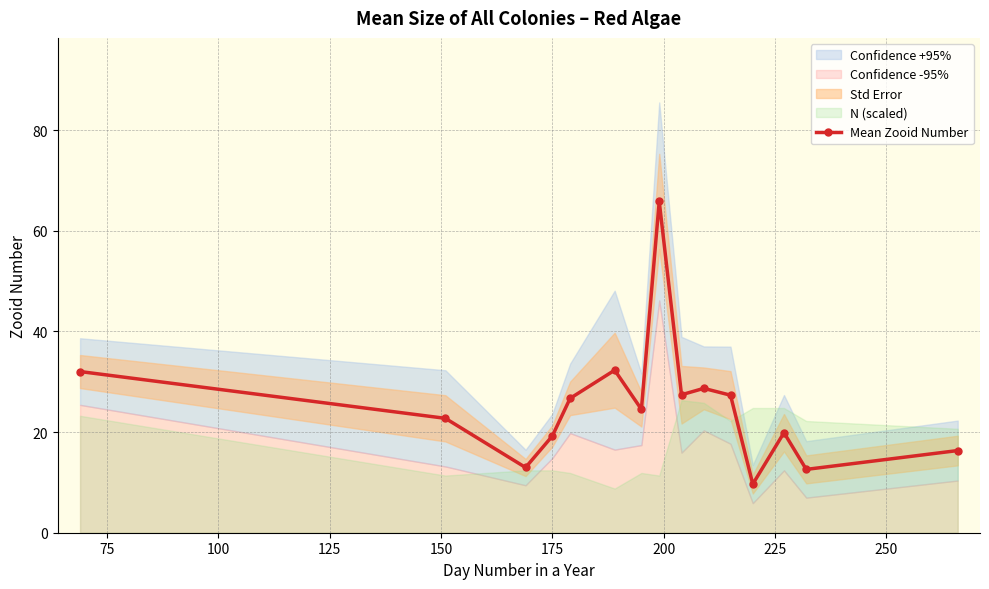

What is the difference between the second highest and minimum values?

22.6